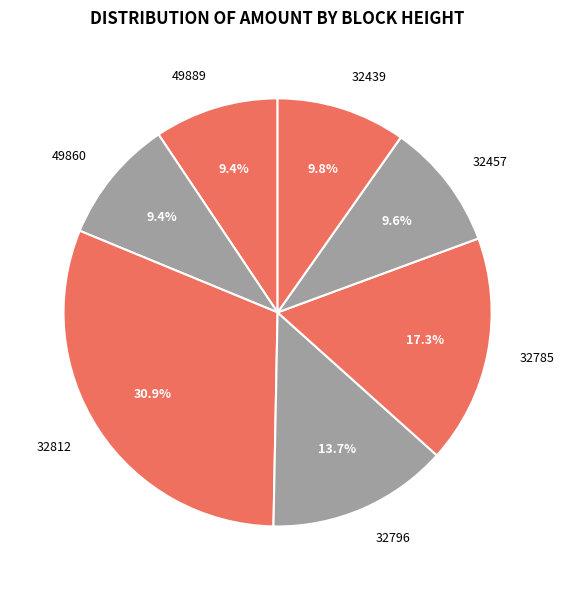

To the nearest percent, what is the average slice percentage?

14%